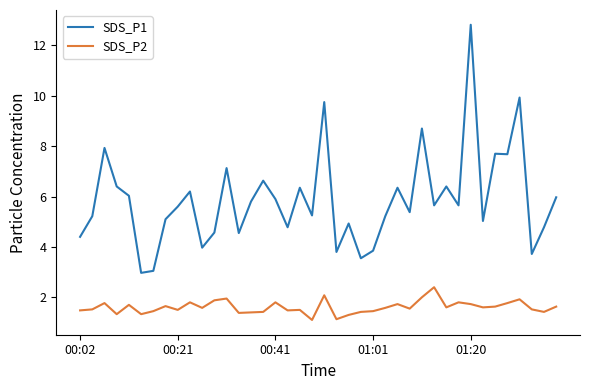

Which series has the largest total across all categories?

SDS_P1